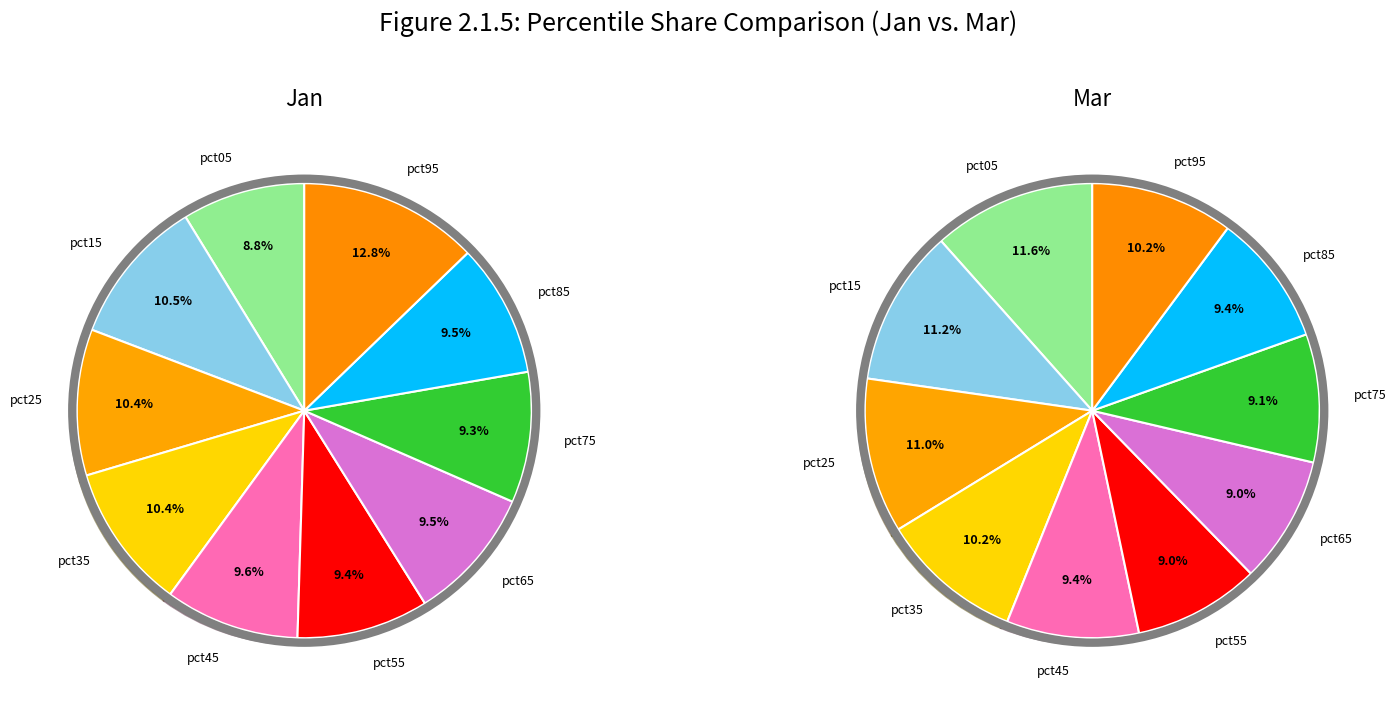

True or false: pct75 accounts for 9% of the total.

True